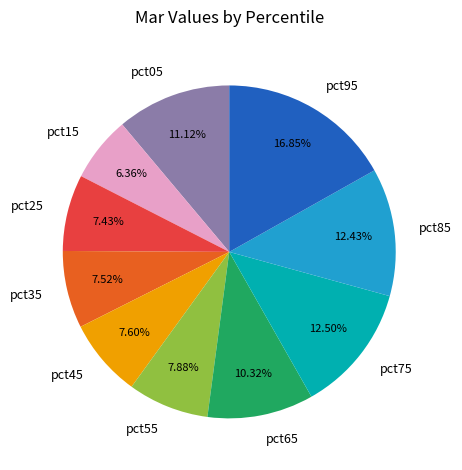

To the nearest percent, what portion does pct95 represent?

17%